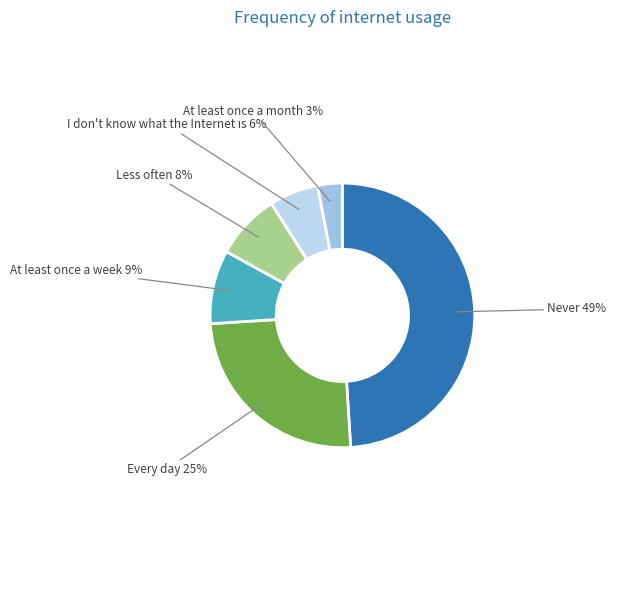

Rank the categories by value from highest to lowest.

Never, Every day, At least once a week, Less often, I don't know what the Internet is, At least once a month